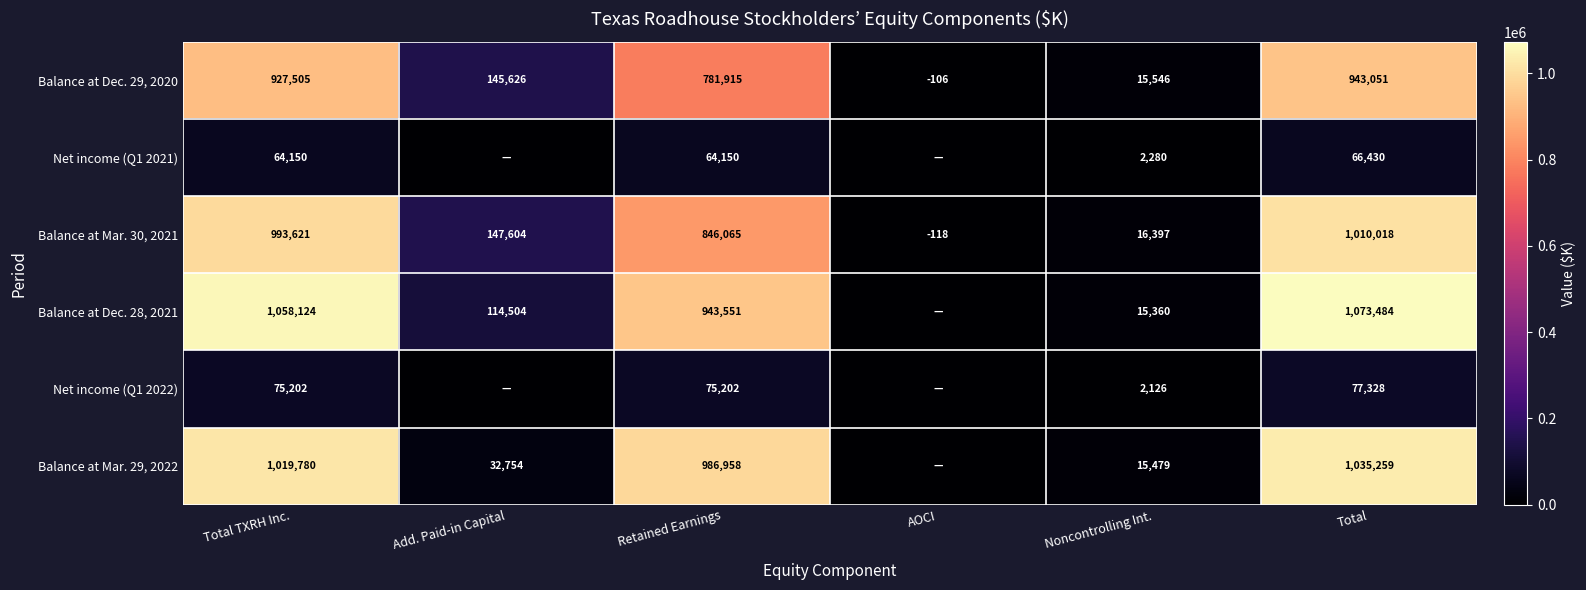

The Balance at Mar. 30, 2021 series shows 202252 at Add. Paid-in Capital. True or false?

False